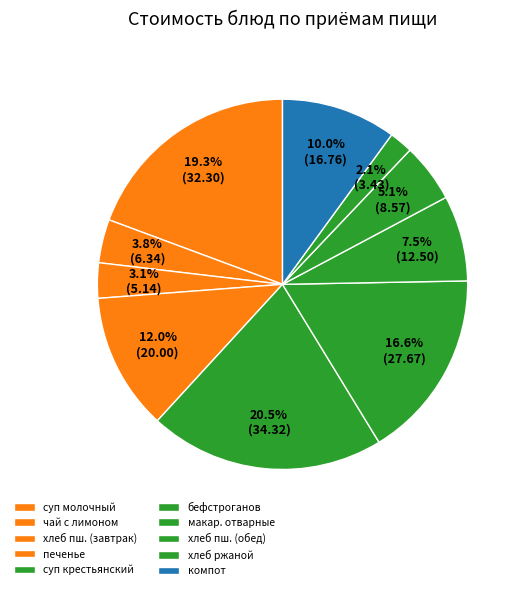

How many slices are in this pie chart?

10